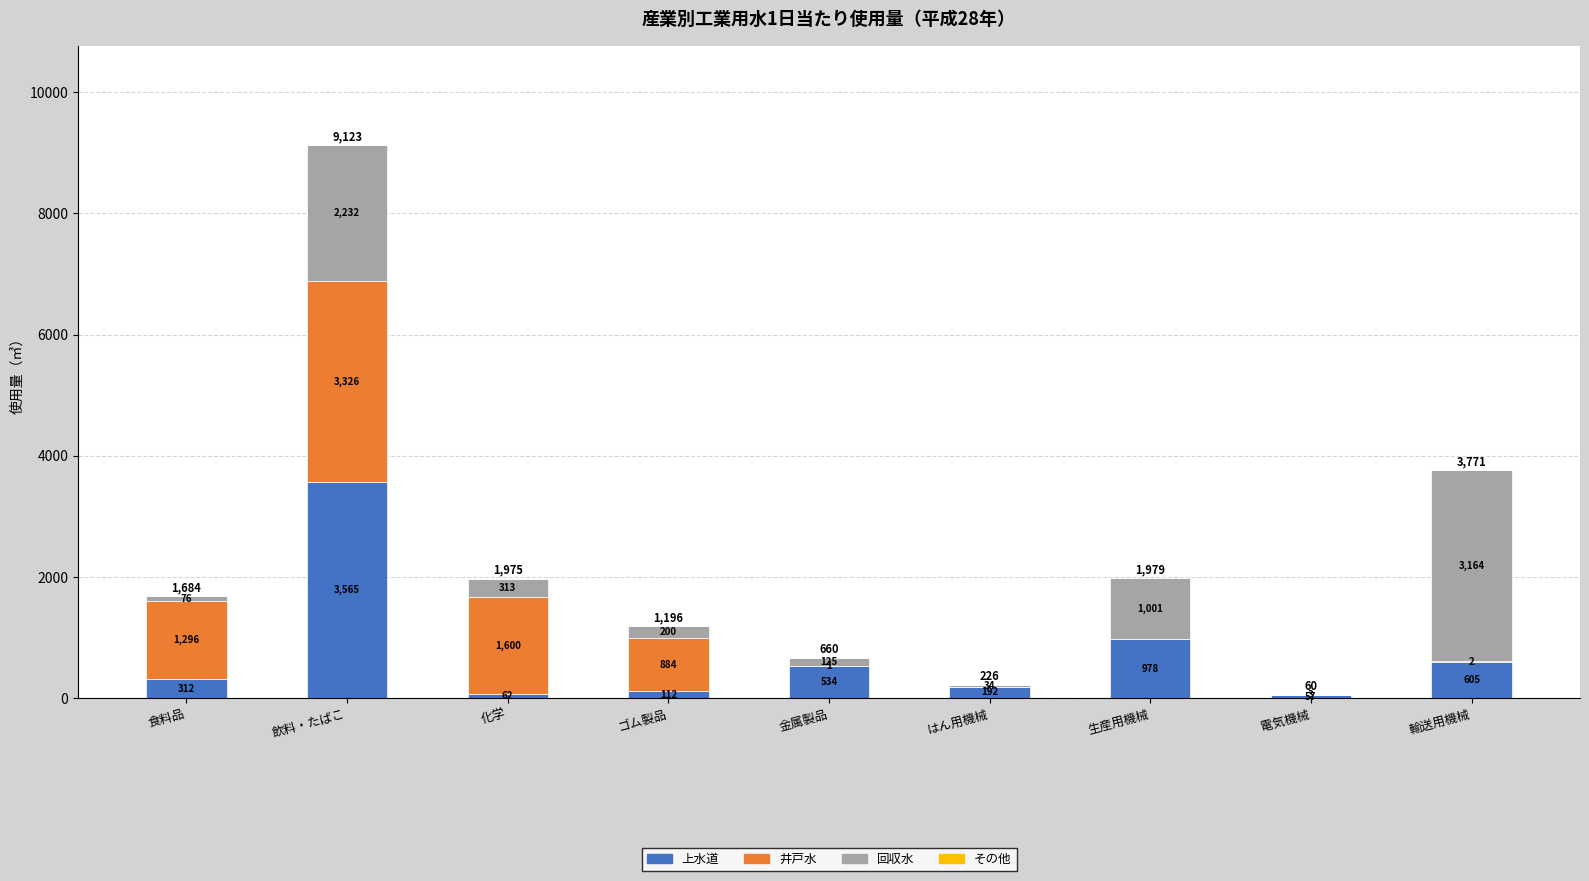

Are the bars horizontal?

No